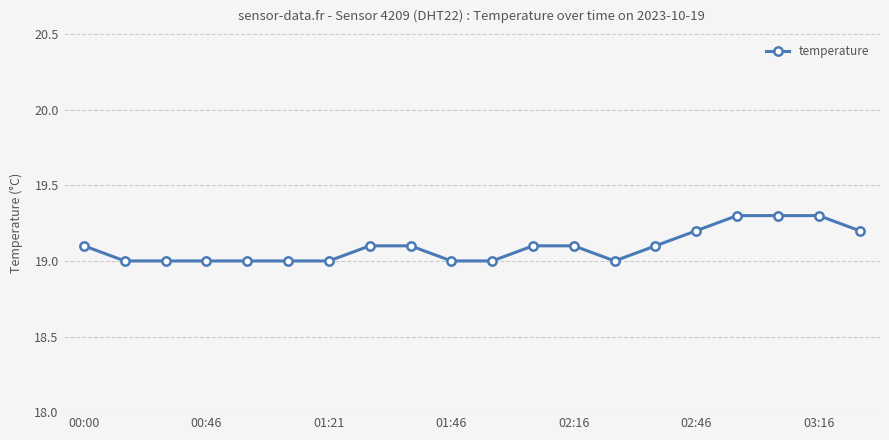

What is the value of the 1st point from the left?

19.1